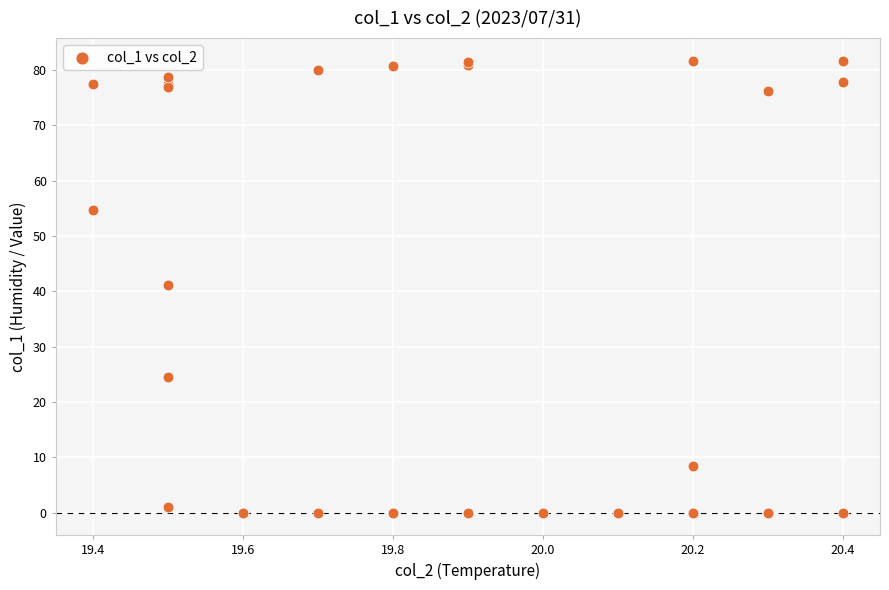

What Y value in the scatter plot is closest to 40?

41.2